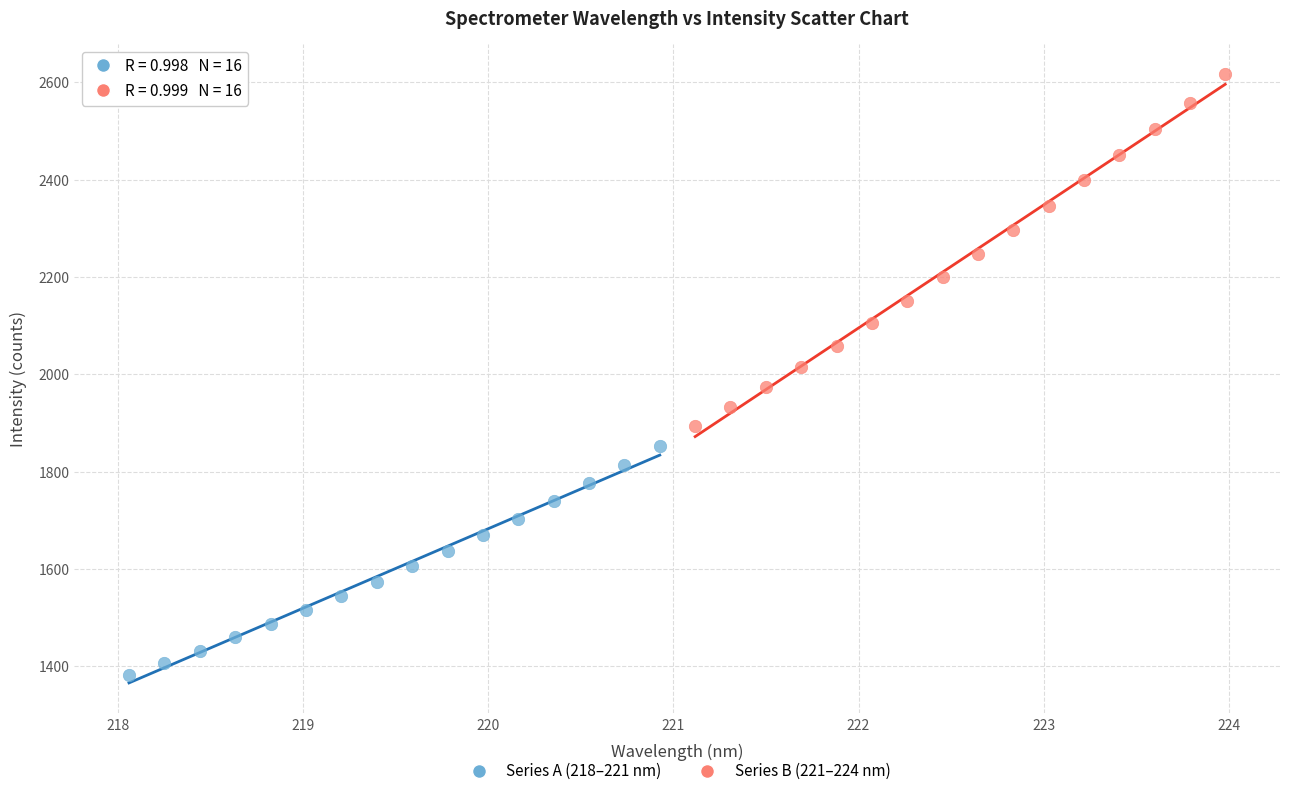

Which series has the widest spread of Y values?

Series B (221–224 nm)